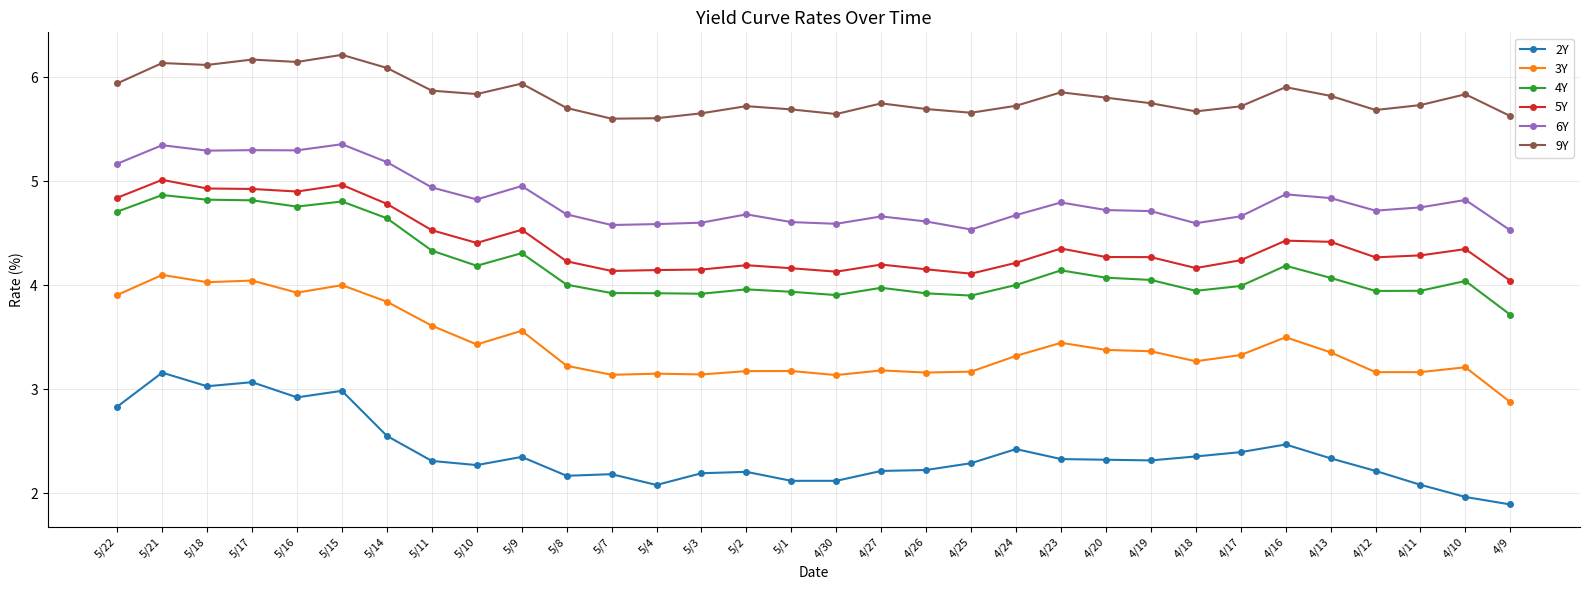

What is the label of the 25th point from the right?

5/11